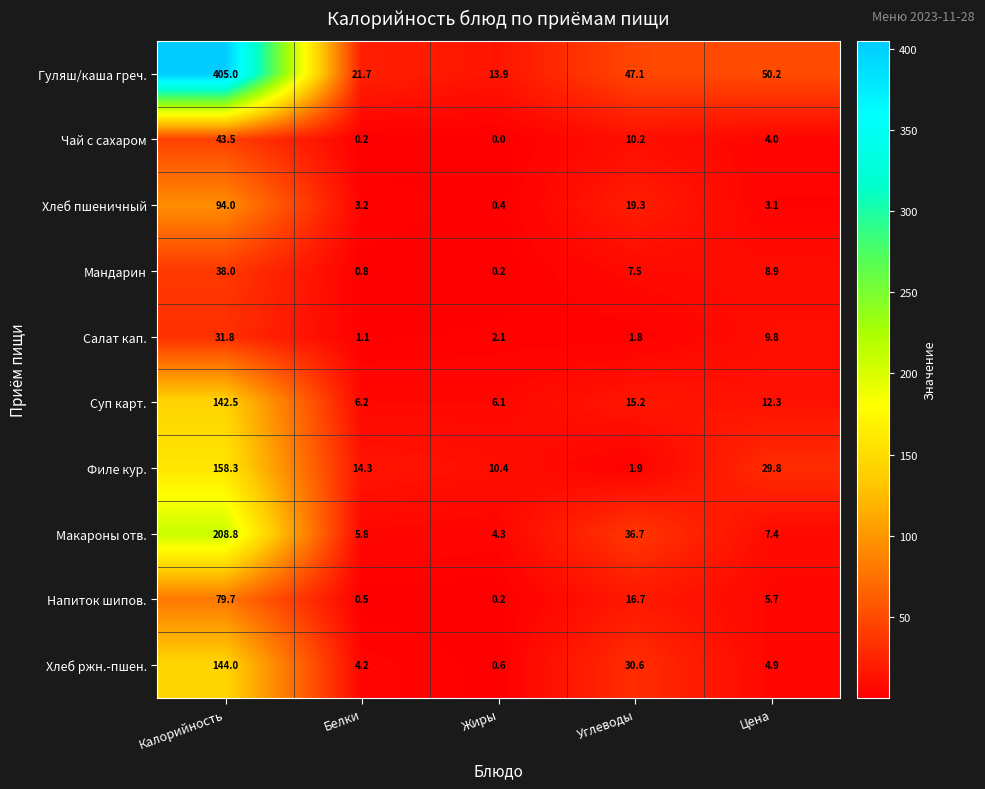

Which category has the highest value across all series?

Калорийность